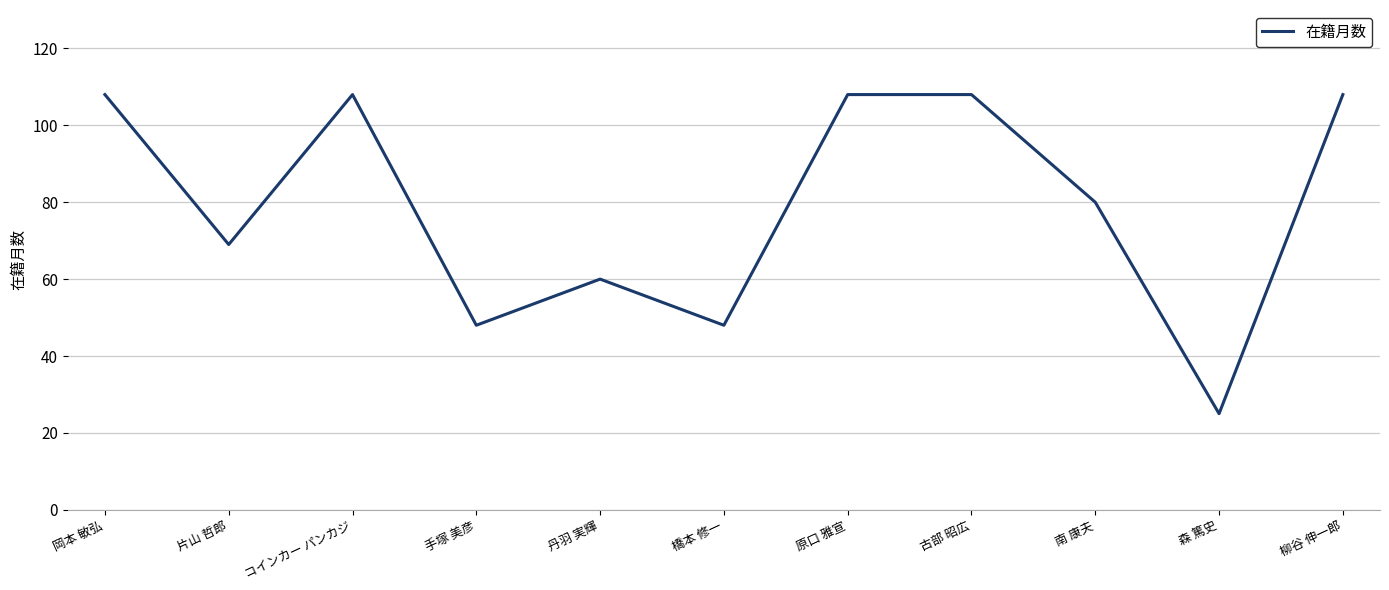

At which category does the chart reach its minimum across all series?

森 篤史